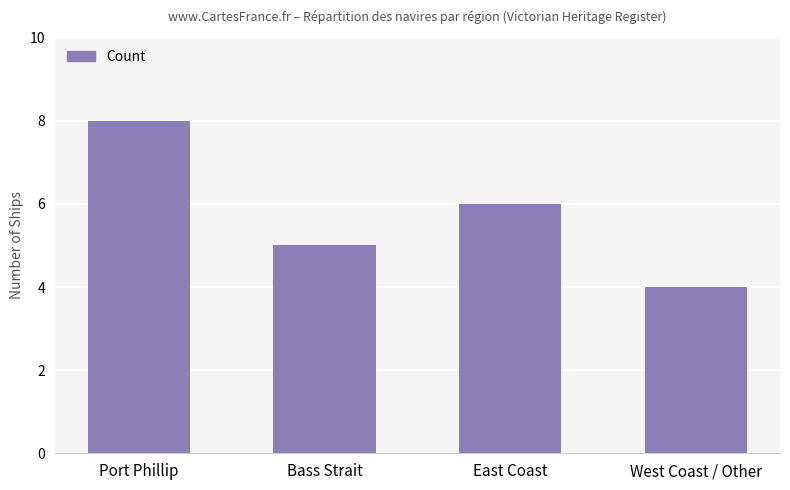

Rank the categories by value from highest to lowest.

Port Phillip, East Coast, Bass Strait, West Coast / Other